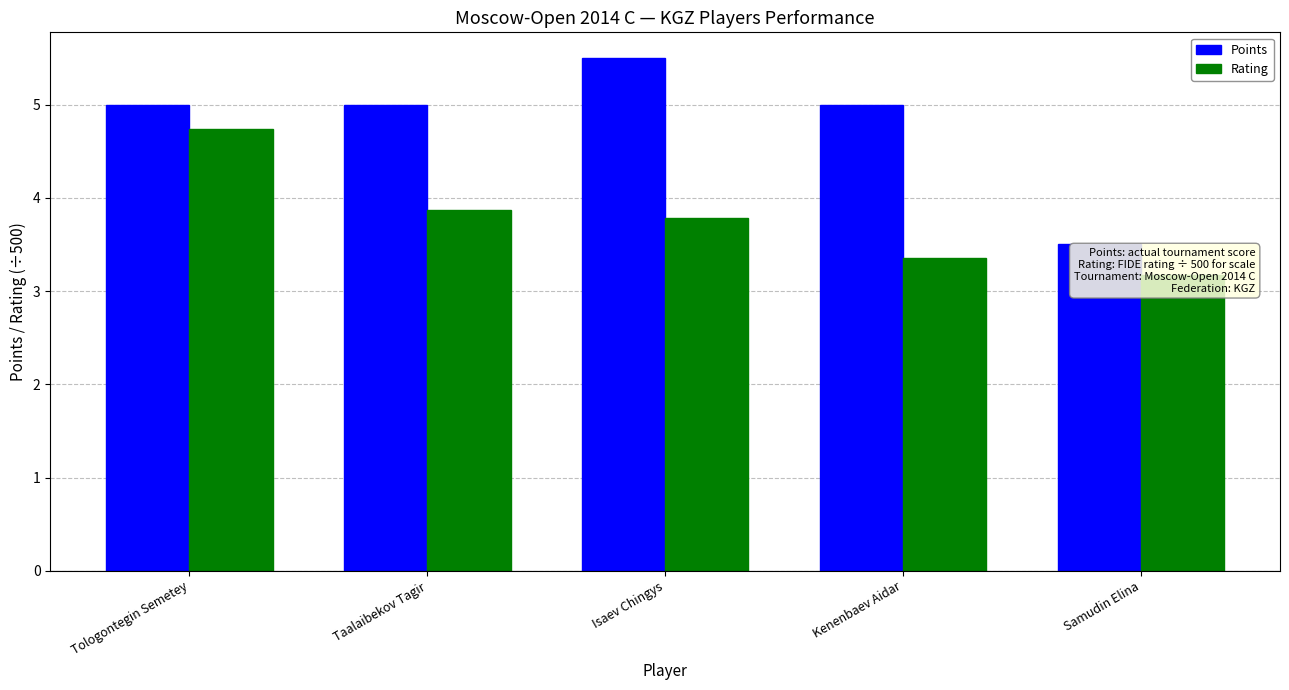

Is it true that Rating equals 1.7 at Samudin Elina?

False